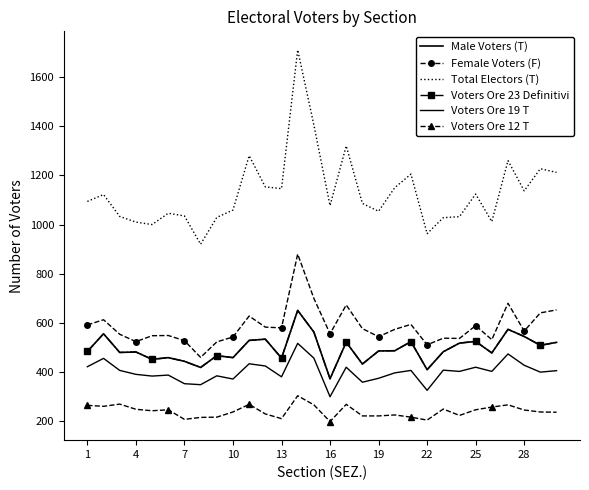

Does the chart have visible grid lines?

No